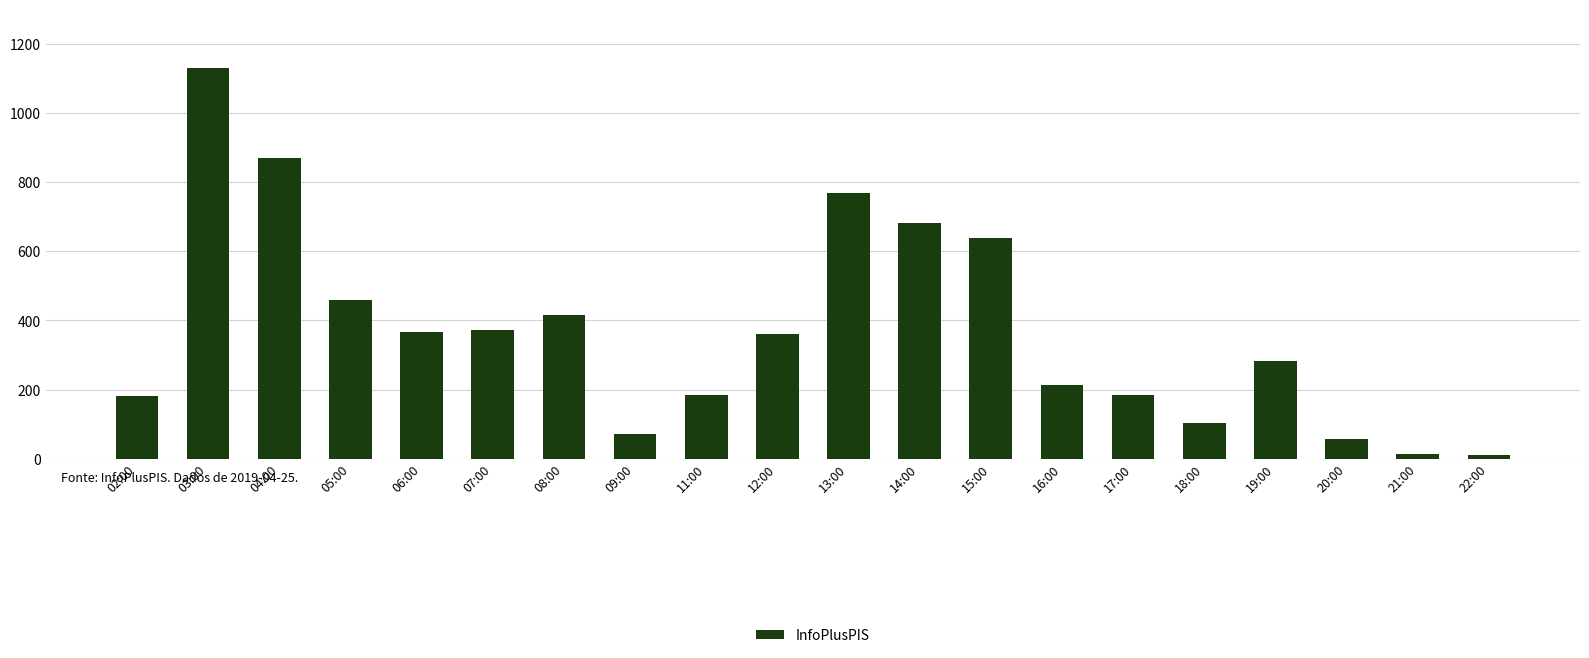

At which label does the data first exceed 361?

03:00